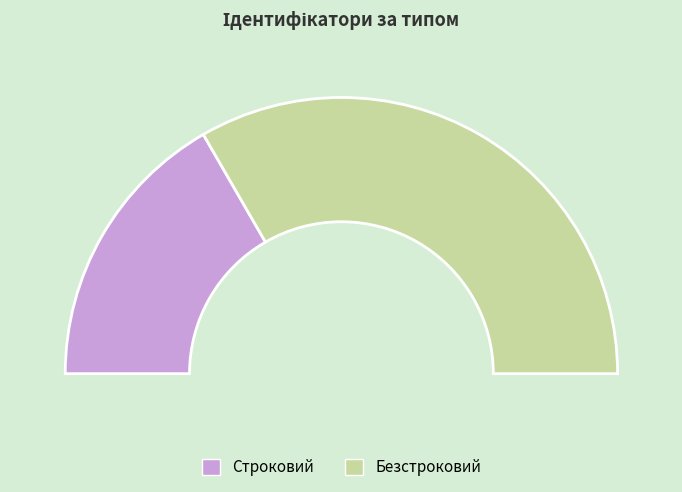

To the nearest percent, what percentage of the pie is Строковий?

33%